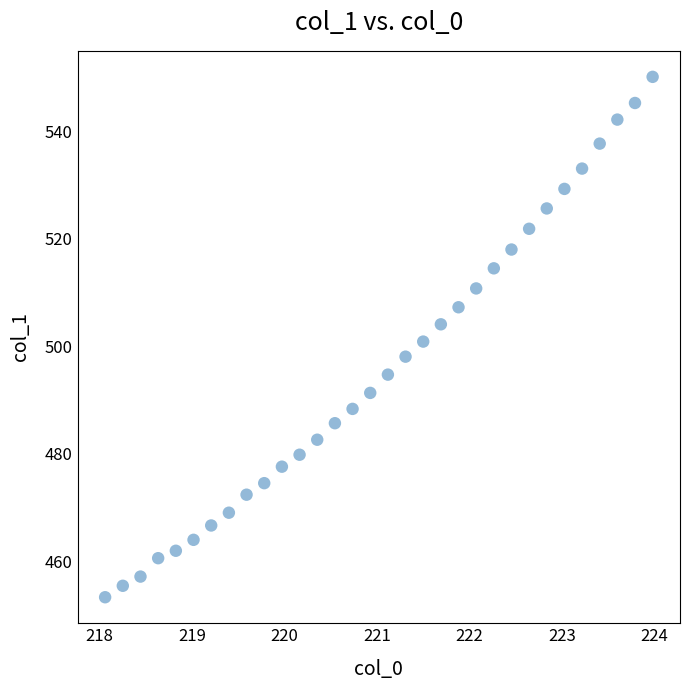

What is the range of Y values (max minus min)?

96.8